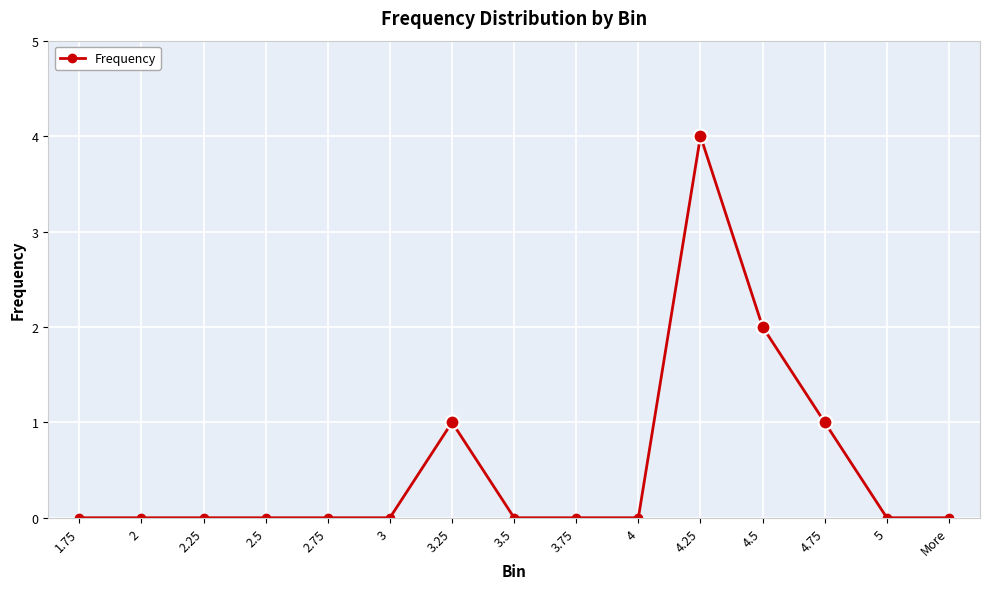

True or false: there are more than 0 points higher than both neighbors.

True